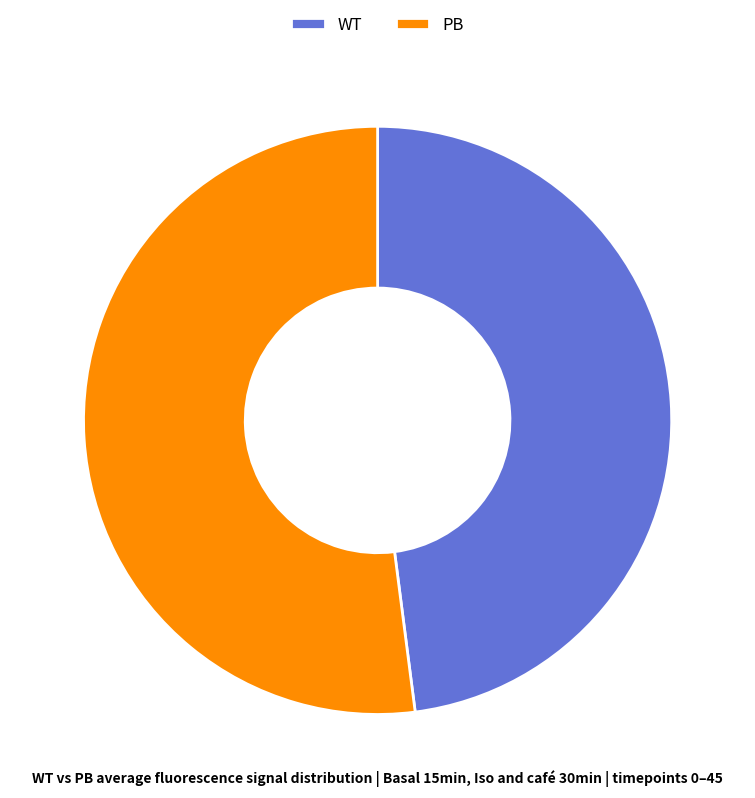

Is it true that WT is 48% of the pie?

True